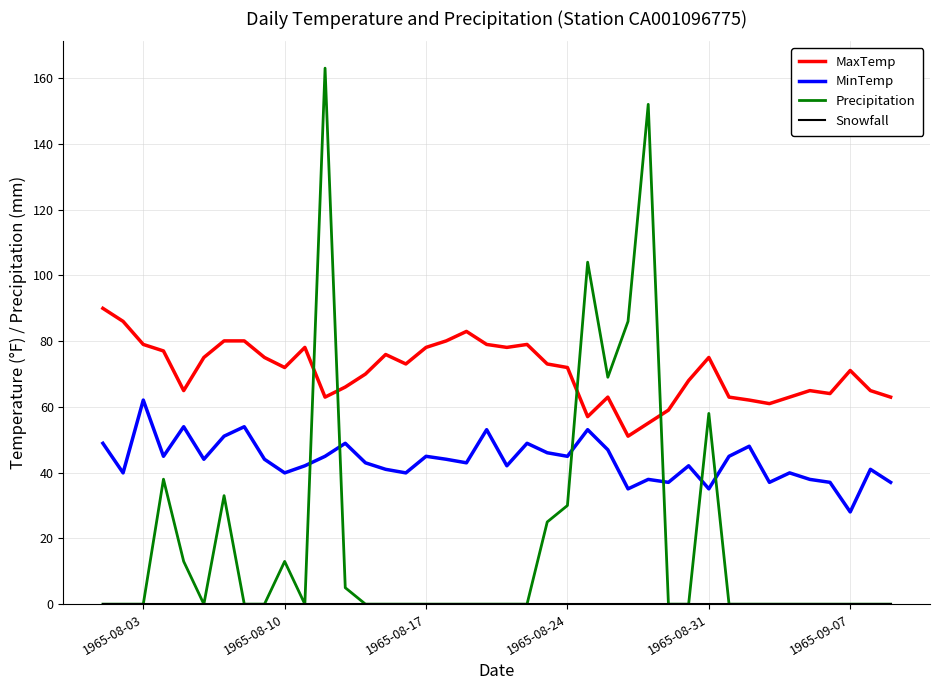

What is the minimum value for MaxTemp?

51.1